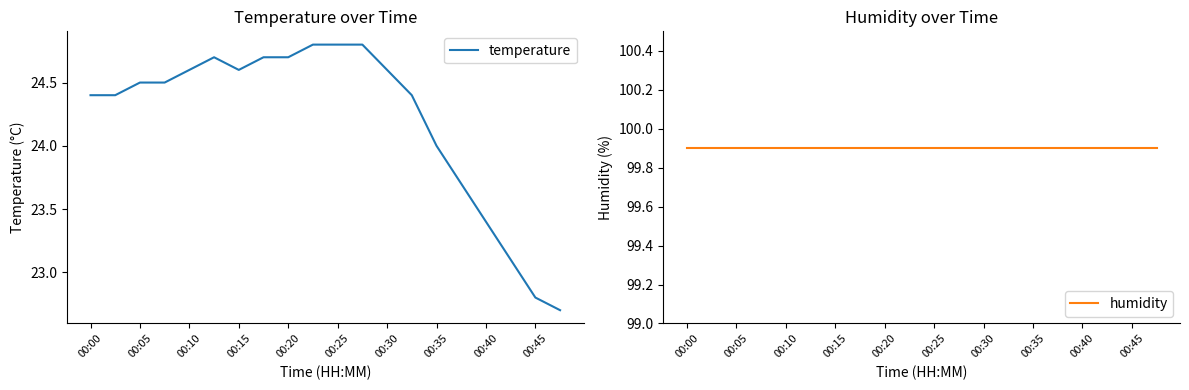

What is the minimum value for temperature?

22.7